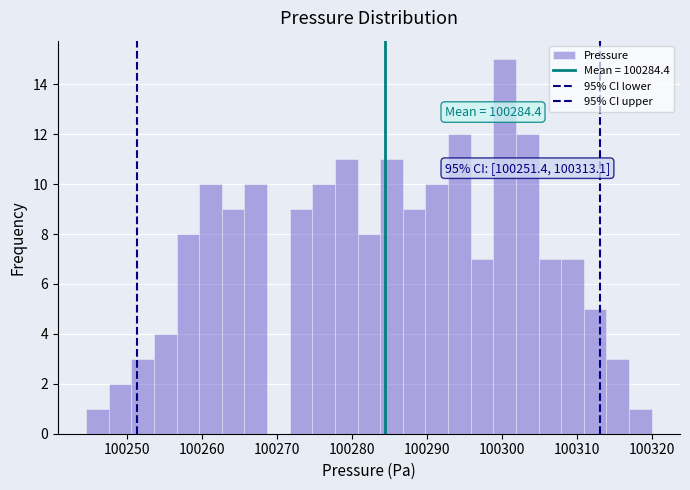

Read against the x-axis, roughly where is the centre of the tallest bar?

100300